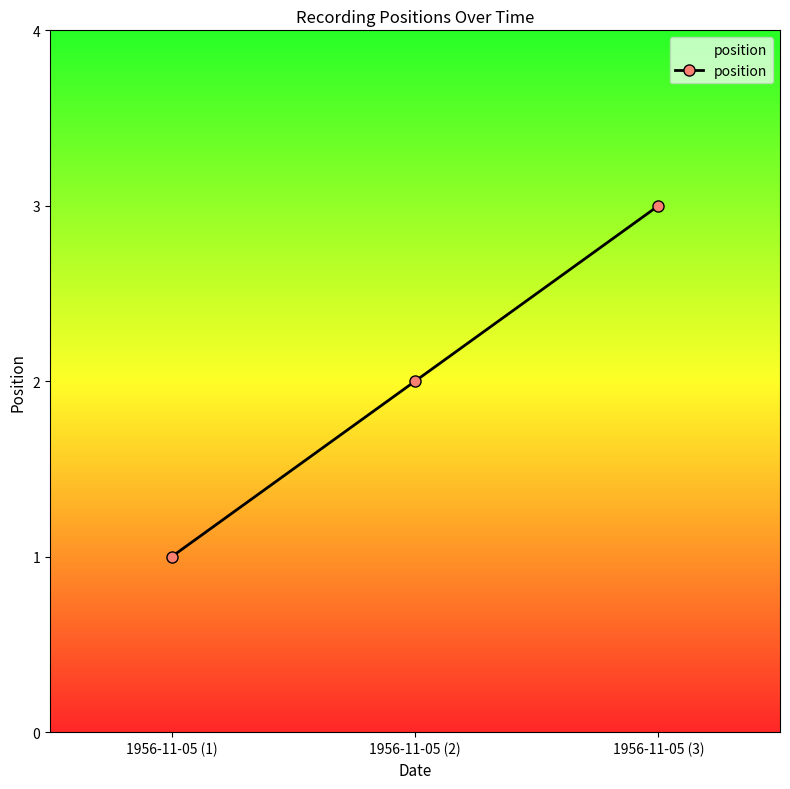

Reading left to right, list all the values displayed in this chart.

1	2	3